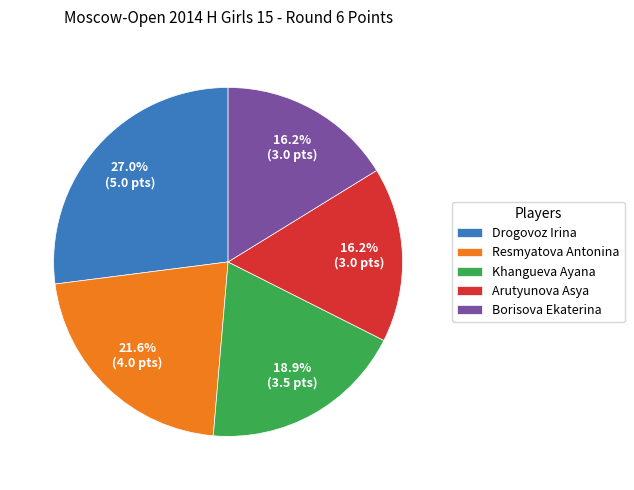

Combined, do Borisova Ekaterina and Arutyunova Asya account for over 50%?

No